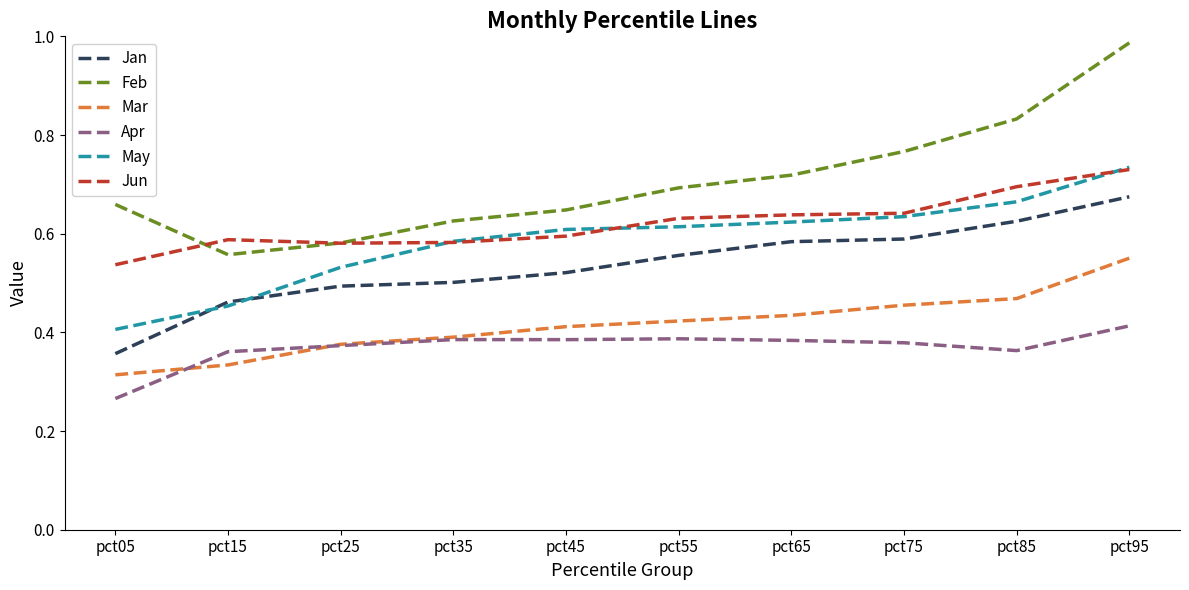

At which label is Apr closest to 0?

pct05